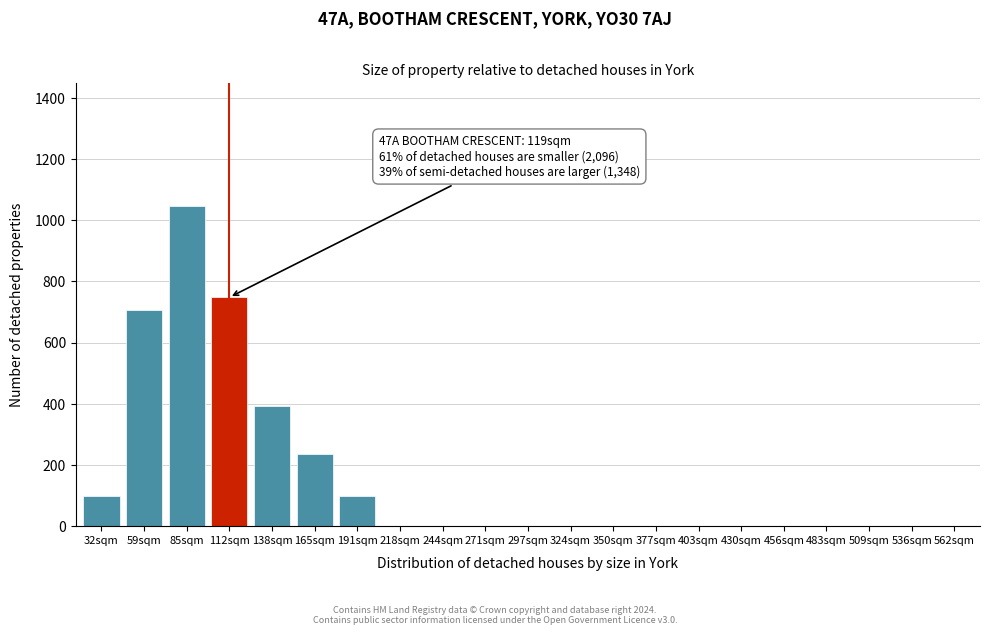

Reading right to left, list all the values displayed in this chart.

562sqm=0	536sqm=0	509sqm=0	483sqm=0	456sqm=0	430sqm=0	403sqm=0	377sqm=0	350sqm=0	324sqm=0	297sqm=0	271sqm=0	244sqm=0	218sqm=0	191sqm=96	165sqm=234	138sqm=393	112sqm=748	85sqm=1046	59sqm=707	32sqm=96